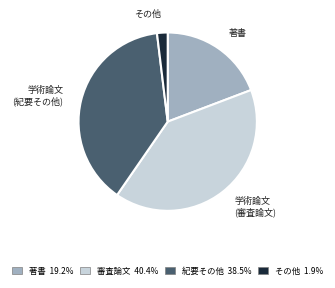

Which slice is the largest?

学術論文 (審査論文)